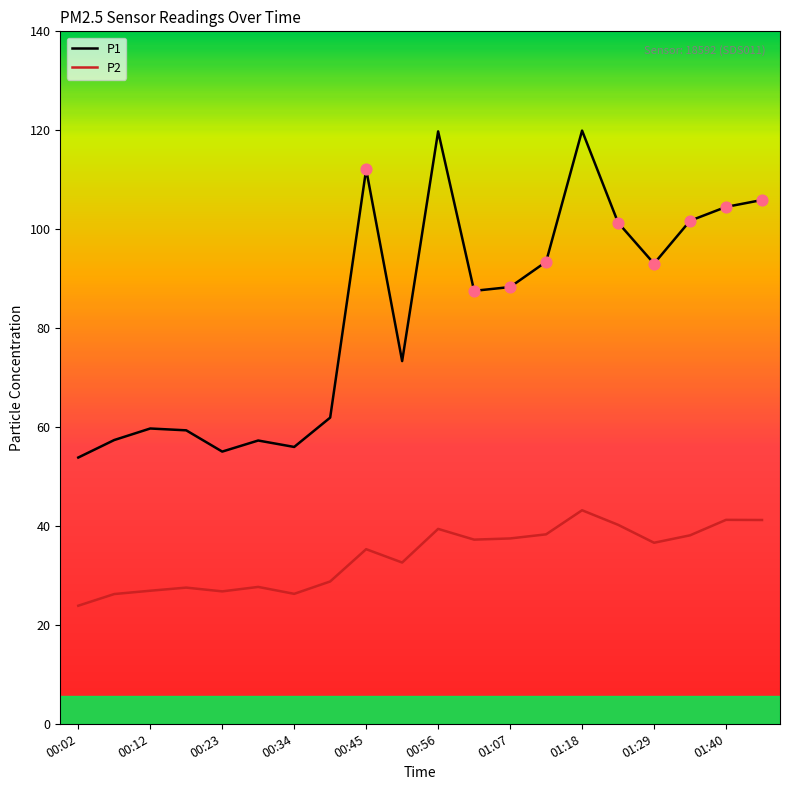

Which series has the largest range (max minus min)?

P1